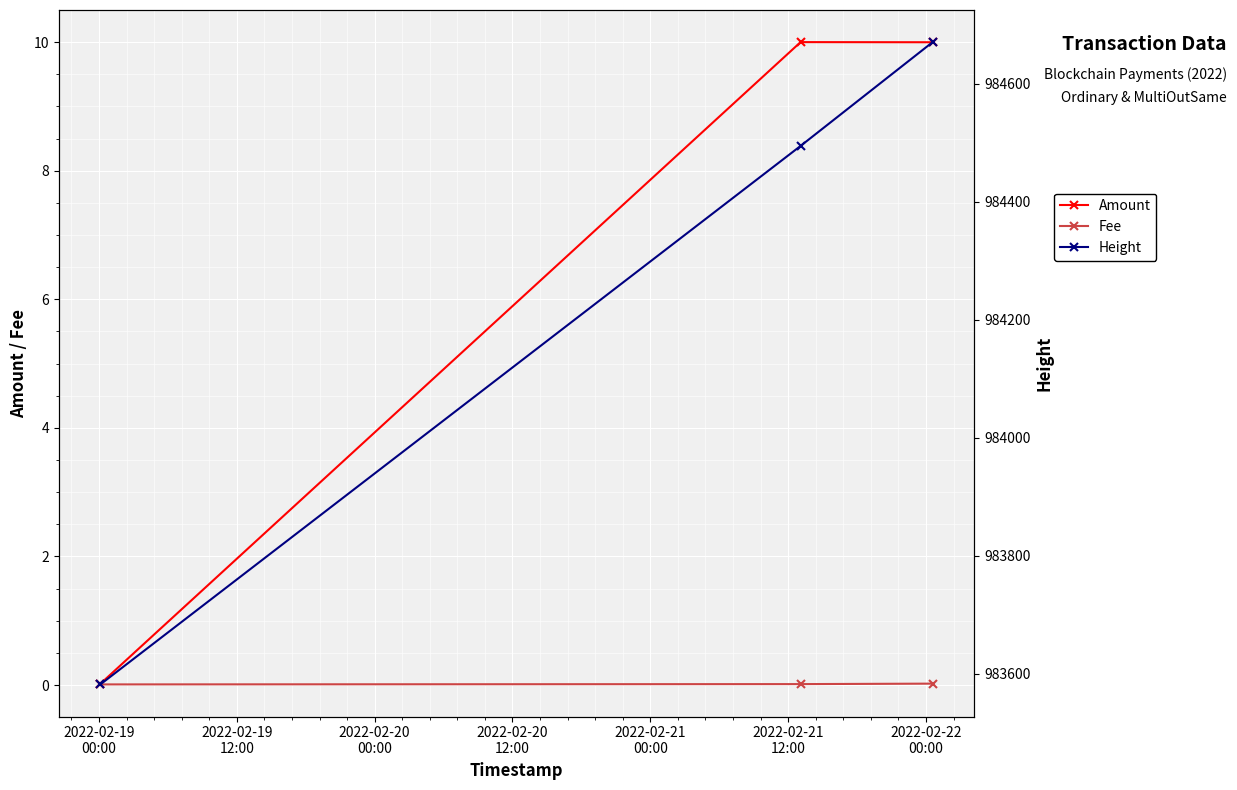

Is it true that Fee equals 0.0 at 2022-02-19
12:00?

False